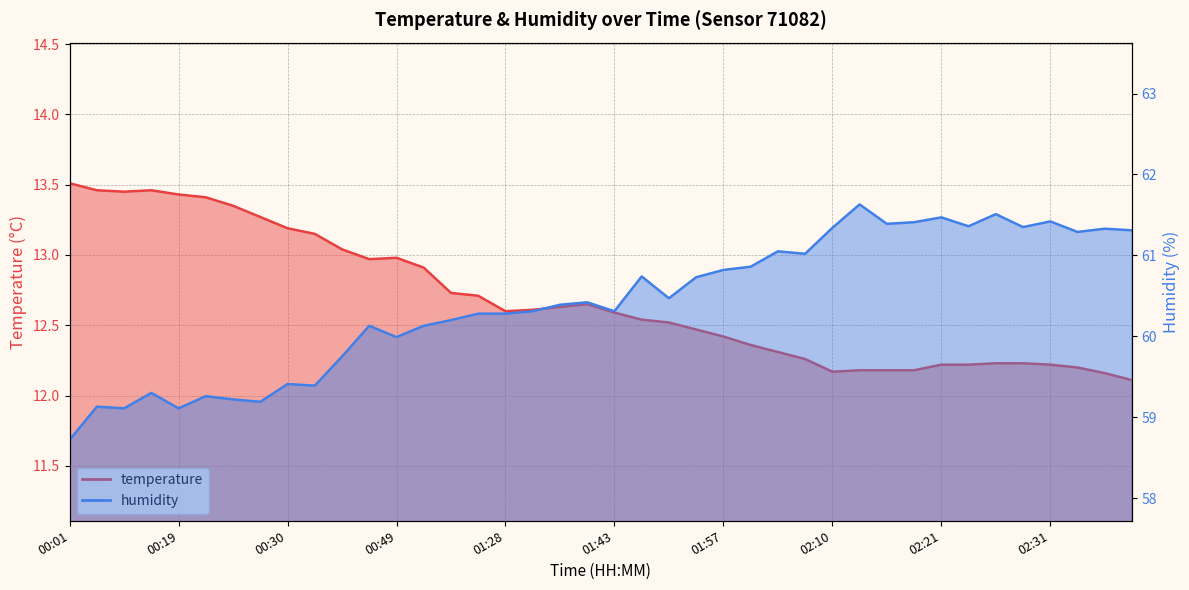

What is the difference between the humidity values at 02:02 and 02:13?

0.6